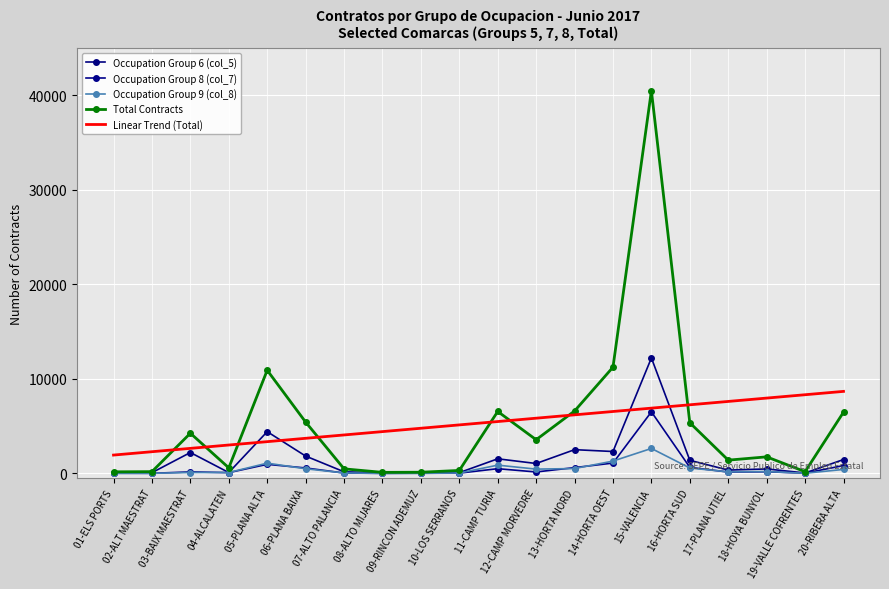

Where is the first local minimum for Occupation Group 6 (col_5)?

04-ALCALATEN